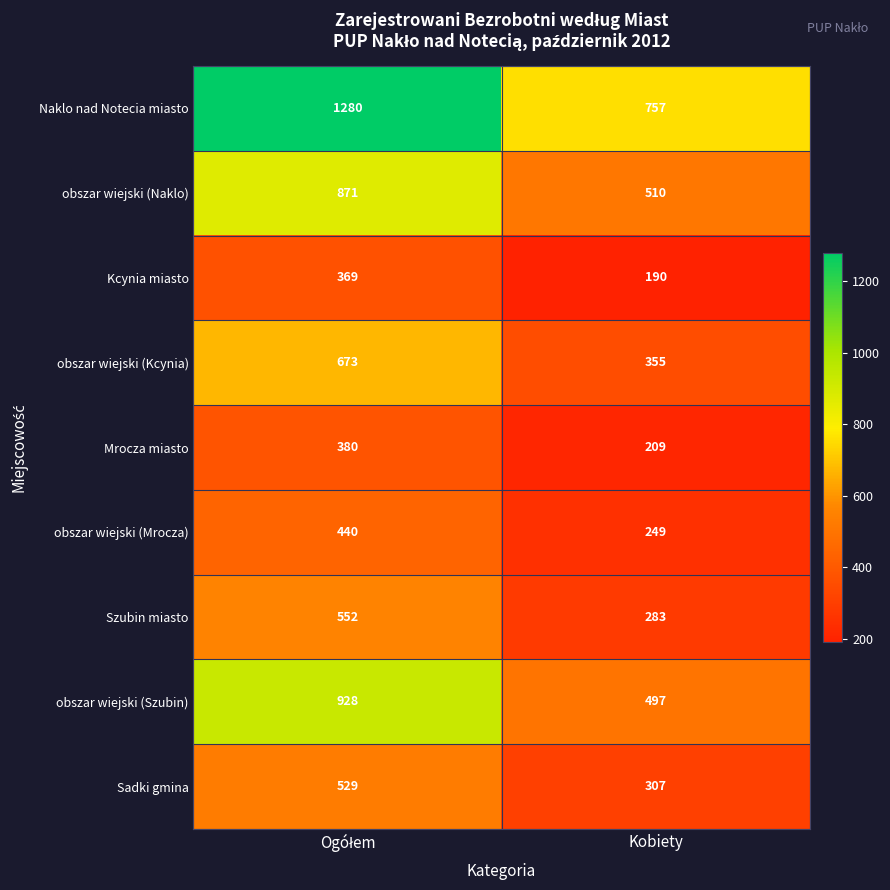

Reading right to left, extract all data points from this chart.

Naklo nad Notecia miasto: 757	1280
obszar wiejski (Naklo): 510	871
Kcynia miasto: 190	369
obszar wiejski (Kcynia): 355	673
Mrocza miasto: 209	380
obszar wiejski (Mrocza): 249	440
Szubin miasto: 283	552
obszar wiejski (Szubin): 497	928
Sadki gmina: 307	529